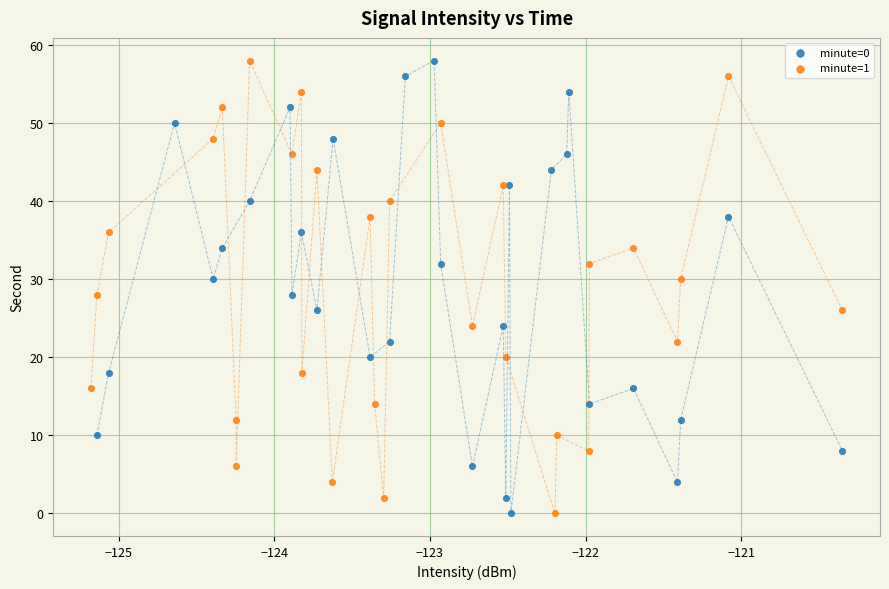

What are all the series names shown in the legend?

minute=0, minute=1